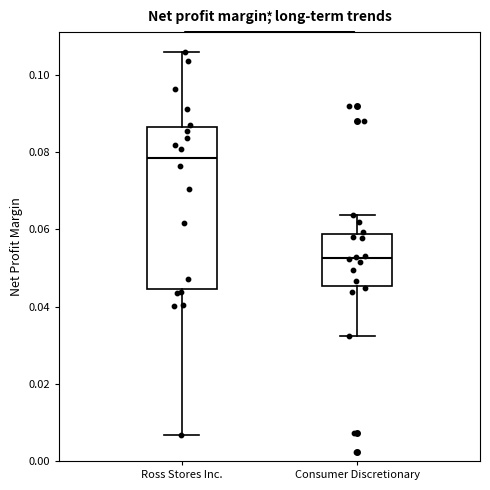

Which box is the tallest, from its lower edge to its upper edge?

Ross Stores Inc.